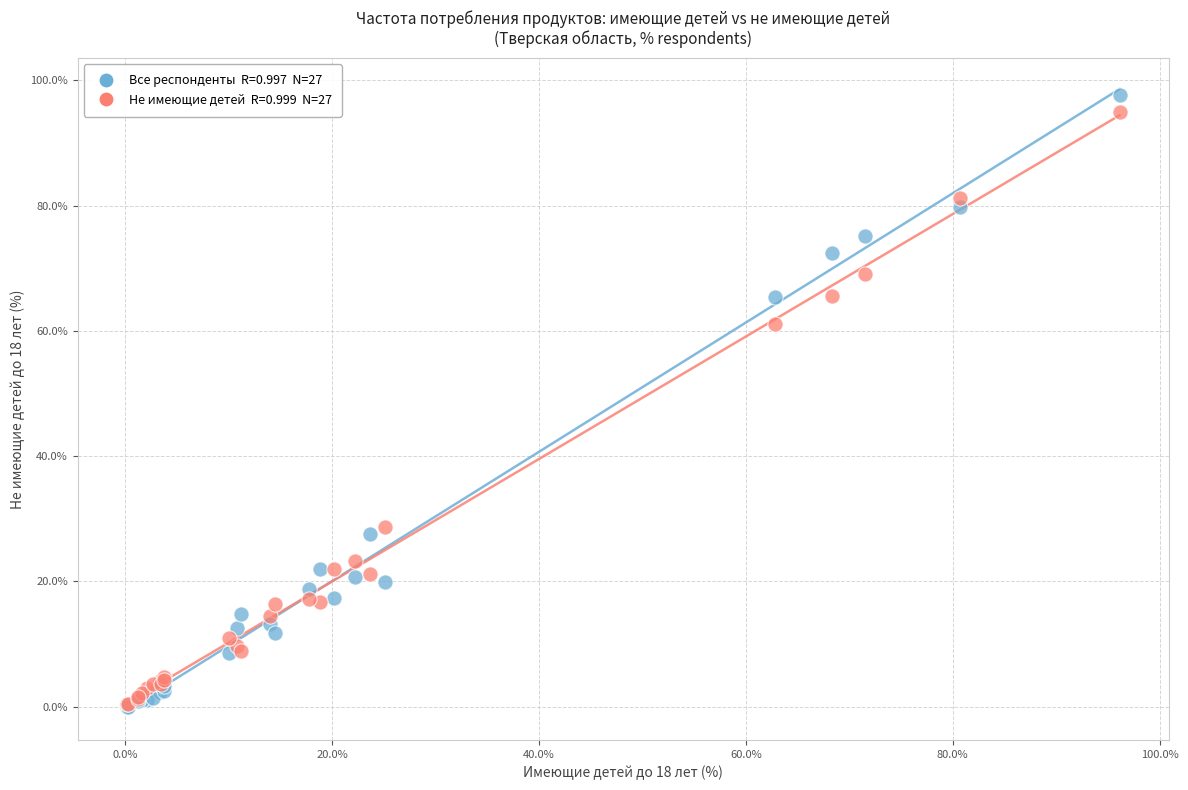

Across all series, what Y value is closest to 48?

61.0